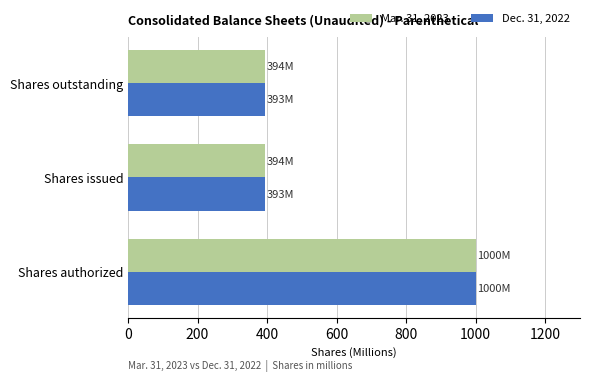

What is the minimum value for Mar. 31, 2023?

393.7